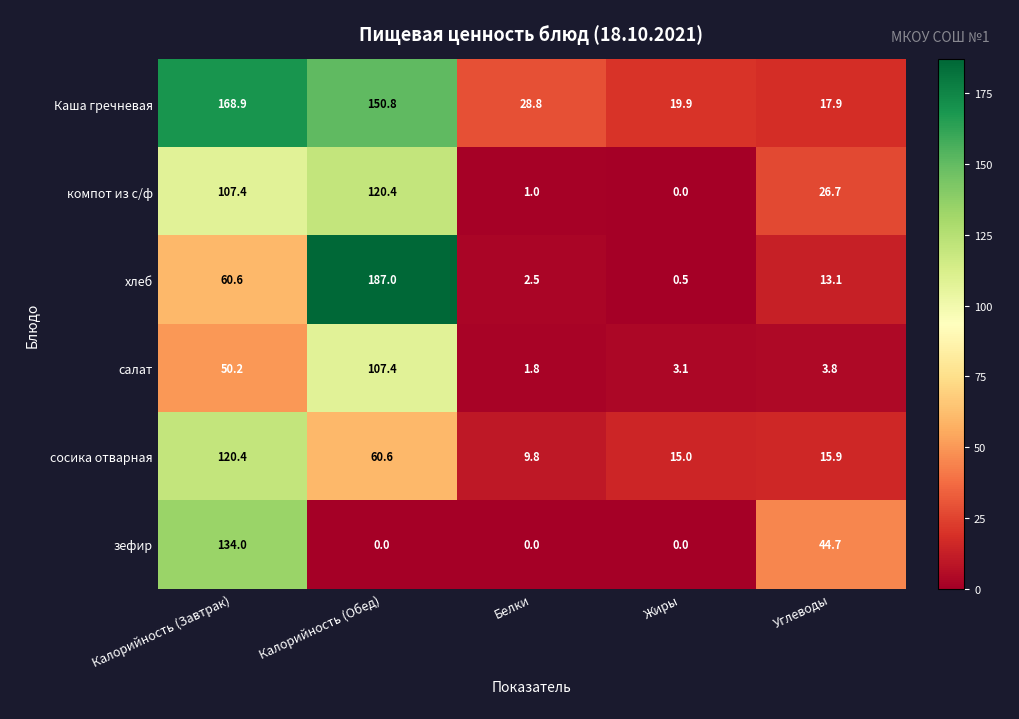

Which category has the highest value in the хлеб series?

Калорийность (Обед)